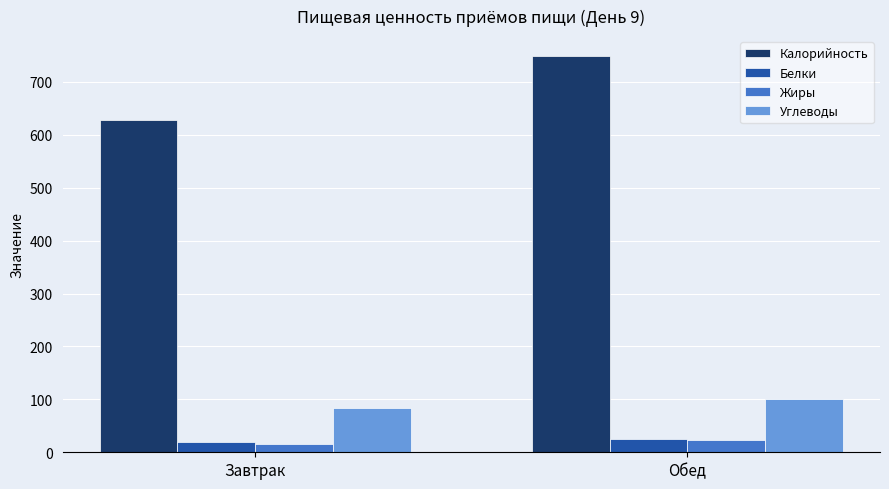

Reading left to right, transcribe all the data shown in this chart.

Калорийность: Завтрак=627.0	Обед=748.9
Белки: Завтрак=19.6	Обед=25.7
Жиры: Завтрак=15.9	Обед=23.8
Углеводы: Завтрак=83.4	Обед=100.7